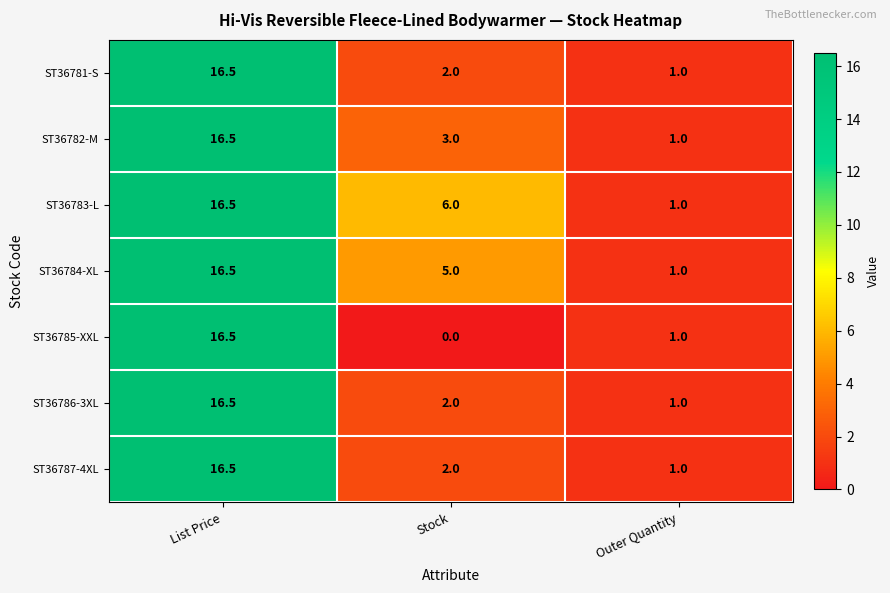

What is the difference between the ST36786-3XL values at Outer Quantity and Stock?

1.0